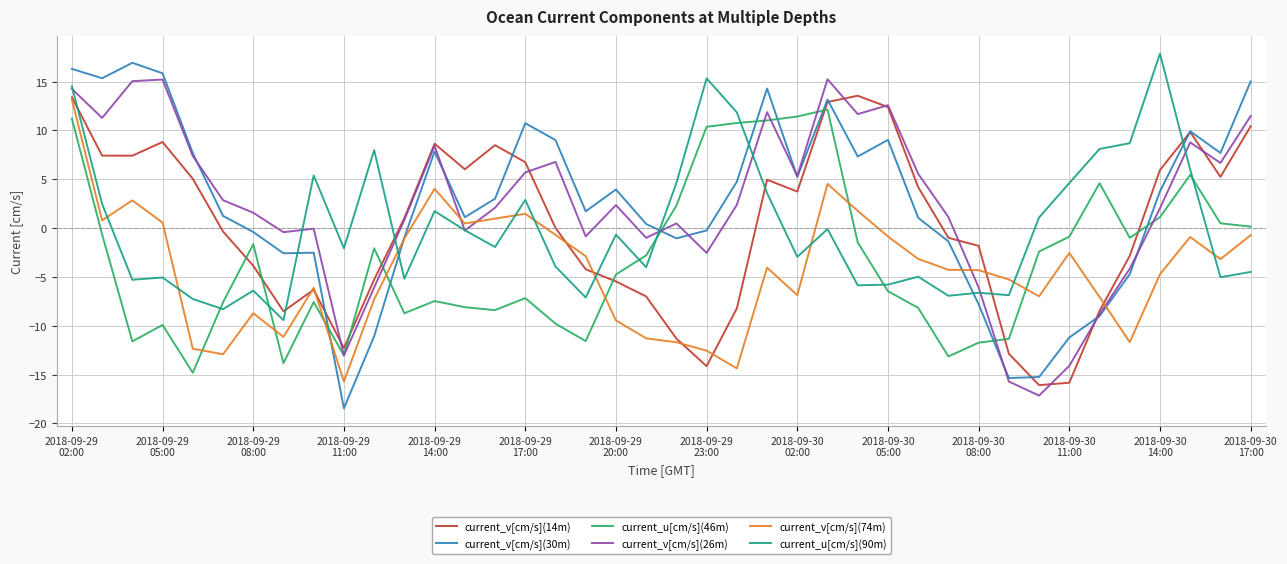

What is the lowest value of the current_v[cm/s](26m) series?

-17.1